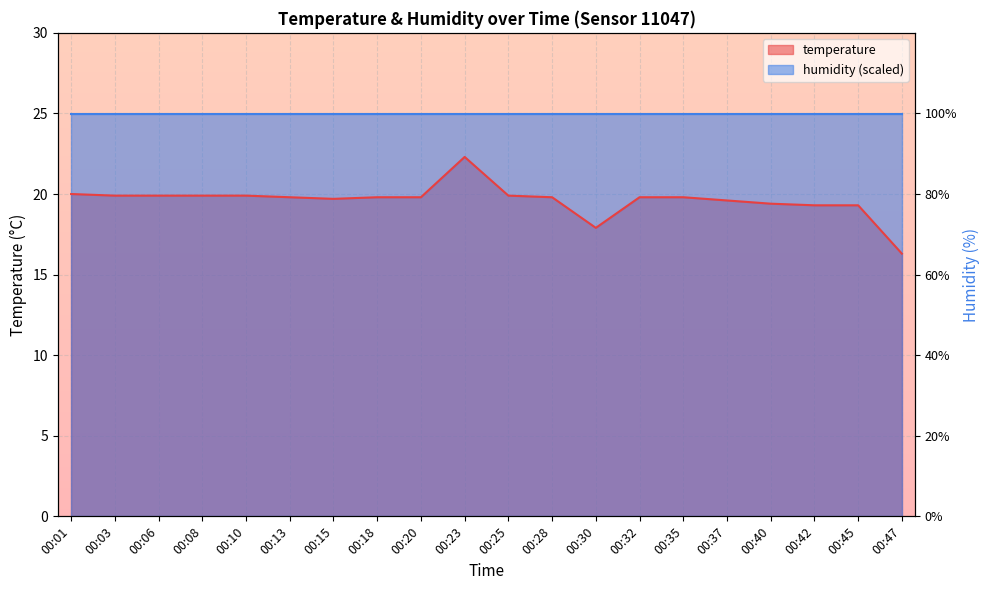

Reading left to right, extract all data points from this chart.

00:01=20.0	00:03=19.9	00:06=19.9	00:08=19.9	00:10=19.9	00:13=19.8	00:15=19.7	00:18=19.8	00:20=19.8	00:23=22.3	00:25=19.9	00:28=19.8	00:30=17.9	00:32=19.8	00:35=19.8	00:37=19.6	00:40=19.4	00:42=19.3	00:45=19.3	00:47=16.3